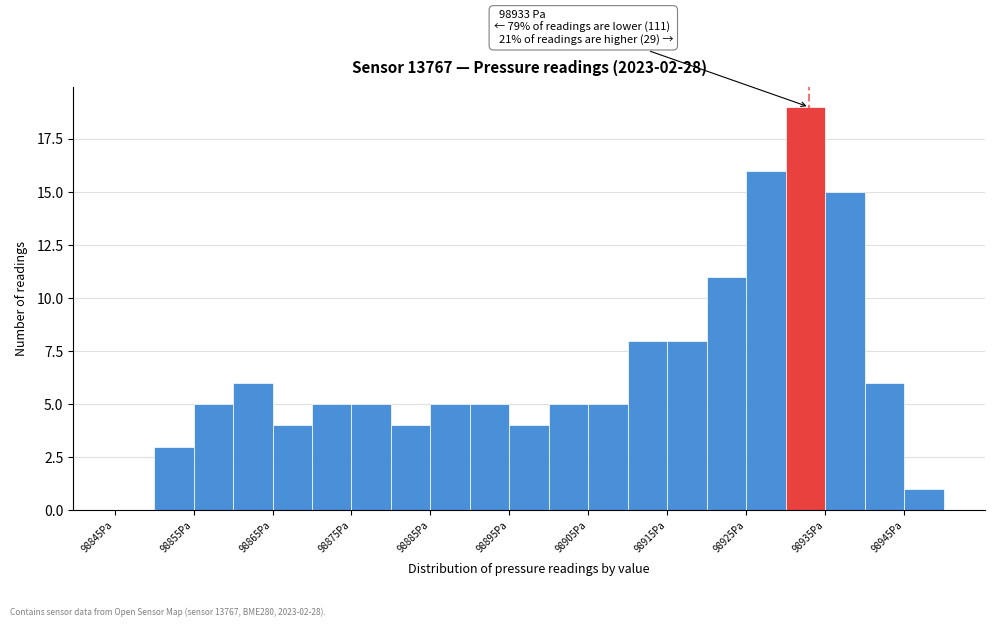

Which range on the x-axis has the tallest bar?

98930 to 98935